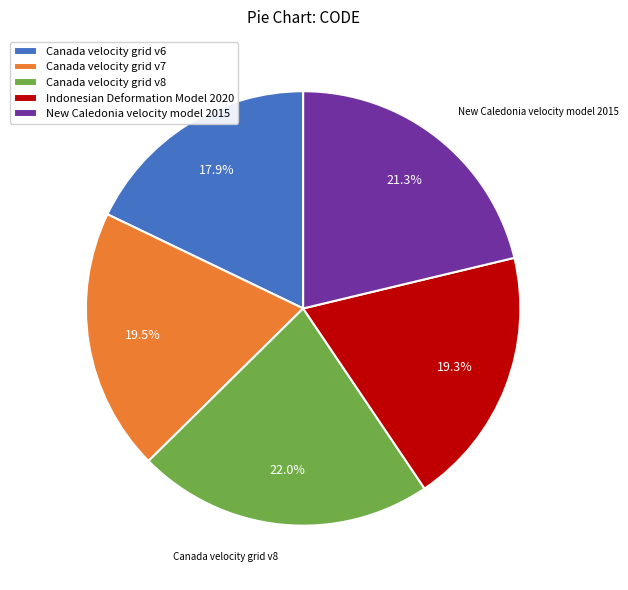

Which has a higher value, New Caledonia velocity model 2015 or Canada velocity grid v8?

Canada velocity grid v8